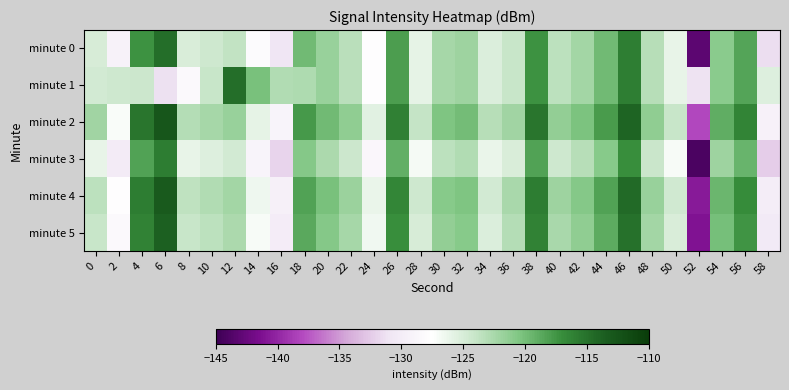

Reading left to right, list all the values displayed in this chart.

minute 0: 0=-125.0	2=-129.2	4=-117.3	6=-114.8	8=-125.1	10=-124.4	12=-123.7	14=-128.0	16=-131.0	18=-119.7	20=-121.7	22=-123.3	24=-127.6	26=-118.1	28=-125.9	30=-122.4	32=-121.9	34=-125.2	36=-124.1	38=-117.3	40=-123.5	42=-122.3	44=-119.8	46=-116.0	48=-123.2	50=-126.0	52=-143.2	54=-121.0	56=-118.4	58=-131.3
minute 1: 0=-124.7	2=-124.4	4=-124.3	6=-131.2	8=-128.3	10=-124.1	12=-114.8	14=-120.2	16=-122.9	18=-122.8	20=-121.7	22=-123.3	24=-127.6	26=-118.1	28=-125.9	30=-122.4	32=-121.9	34=-125.2	36=-124.1	38=-117.3	40=-123.5	42=-122.3	44=-119.8	46=-116.0	48=-123.2	50=-126.0	52=-131.2	54=-121.0	56=-118.4	58=-125.3
minute 2: 0=-122.1	2=-127.2	4=-115.3	6=-112.8	8=-123.1	10=-122.4	12=-121.7	14=-126.0	16=-129.0	18=-117.7	20=-119.7	22=-121.3	24=-125.6	26=-116.1	28=-123.9	30=-120.4	32=-119.9	34=-123.2	36=-122.1	38=-115.3	40=-121.5	42=-120.3	44=-117.8	46=-114.0	48=-121.2	50=-124.0	52=-138.2	54=-119.0	56=-116.4	58=-129.3
minute 3: 0=-126.0	2=-130.2	4=-118.3	6=-115.8	8=-126.1	10=-125.4	12=-124.7	14=-129.0	16=-132.0	18=-120.7	20=-122.7	22=-124.3	24=-128.6	26=-119.1	28=-126.9	30=-123.4	32=-122.9	34=-126.2	36=-125.1	38=-118.3	40=-124.5	42=-123.3	44=-120.8	46=-117.0	48=-124.2	50=-127.0	52=-144.2	54=-122.0	56=-119.4	58=-132.3
minute 4: 0=-123.5	2=-127.7	4=-115.8	6=-113.3	8=-123.6	10=-122.9	12=-122.2	14=-126.5	16=-129.5	18=-118.2	20=-120.2	22=-121.8	24=-126.1	26=-116.6	28=-124.4	30=-120.9	32=-120.4	34=-124.7	36=-122.6	38=-115.8	40=-122.0	42=-120.8	44=-118.3	46=-114.5	48=-121.7	50=-124.5	52=-140.7	54=-119.5	56=-116.9	58=-129.8
minute 5: 0=-124.0	2=-128.2	4=-116.3	6=-113.8	8=-124.1	10=-123.4	12=-122.7	14=-127.0	16=-130.0	18=-118.7	20=-120.7	22=-122.3	24=-126.6	26=-117.1	28=-124.9	30=-121.4	32=-120.9	34=-125.2	36=-123.1	38=-116.3	40=-122.5	42=-121.3	44=-118.8	46=-115.0	48=-122.2	50=-125.0	52=-141.2	54=-120.0	56=-117.4	58=-130.3